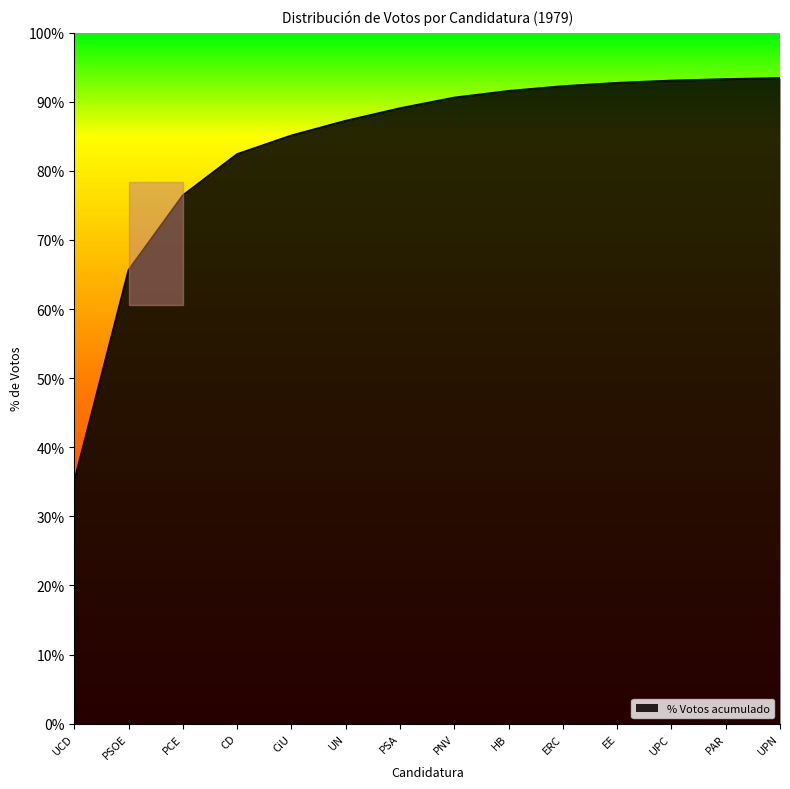

What value does the data have at CiU?

85.1